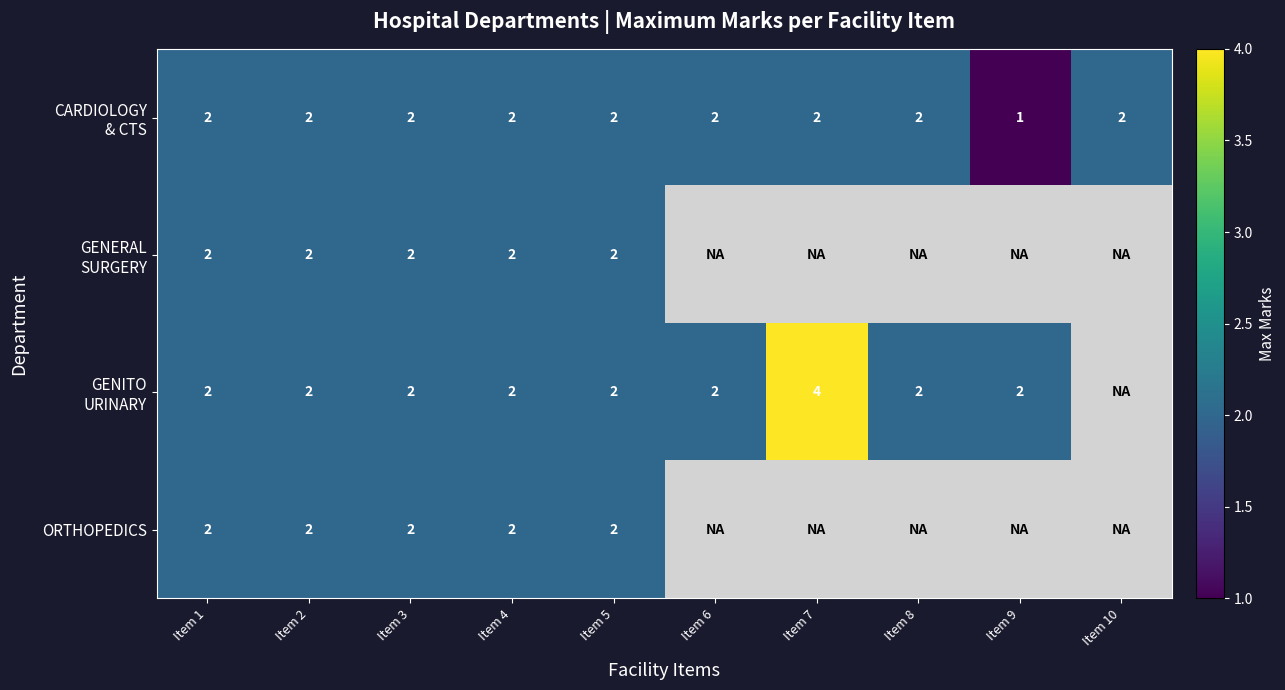

What is the maximum value shown in the chart?

4.0